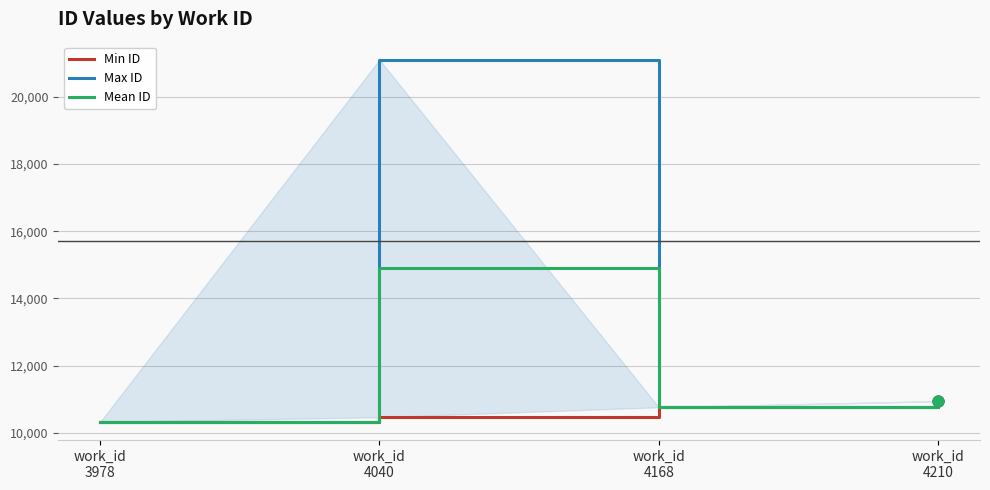

At which category is the sum across all series the highest?

work_id
4040